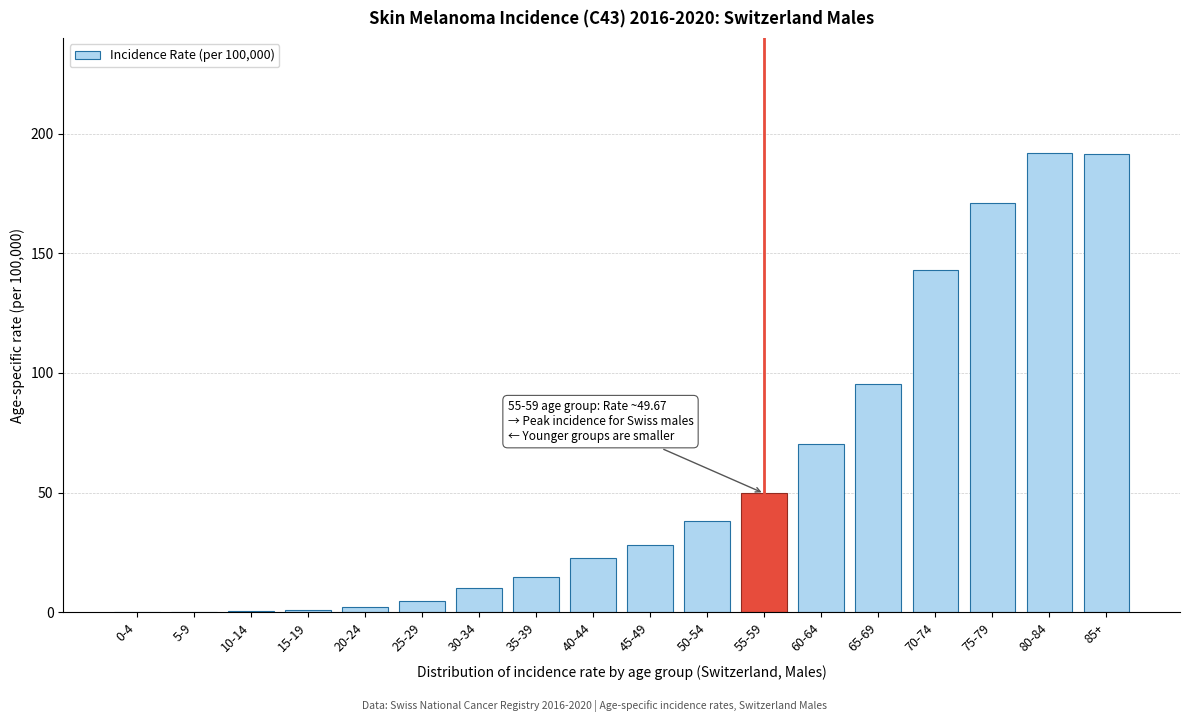

True or false: the data shows 316.4 at 85+.

False